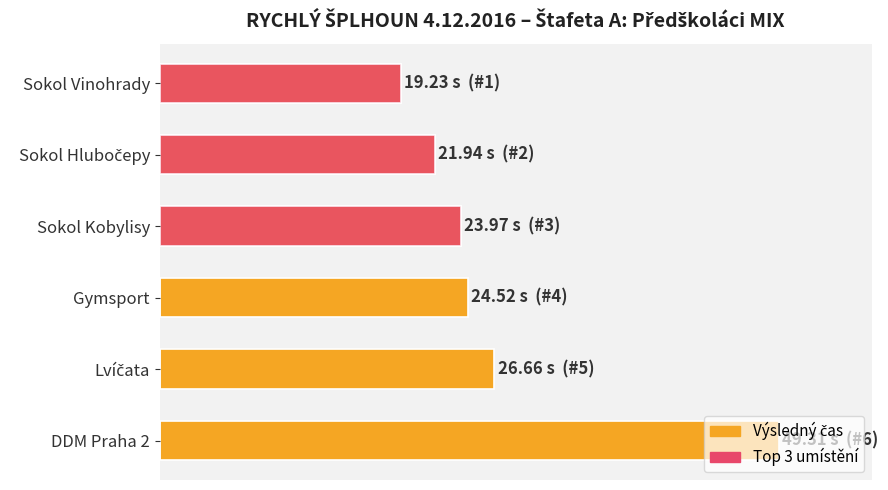

Which series has the widest spread of values?

Výsledný čas